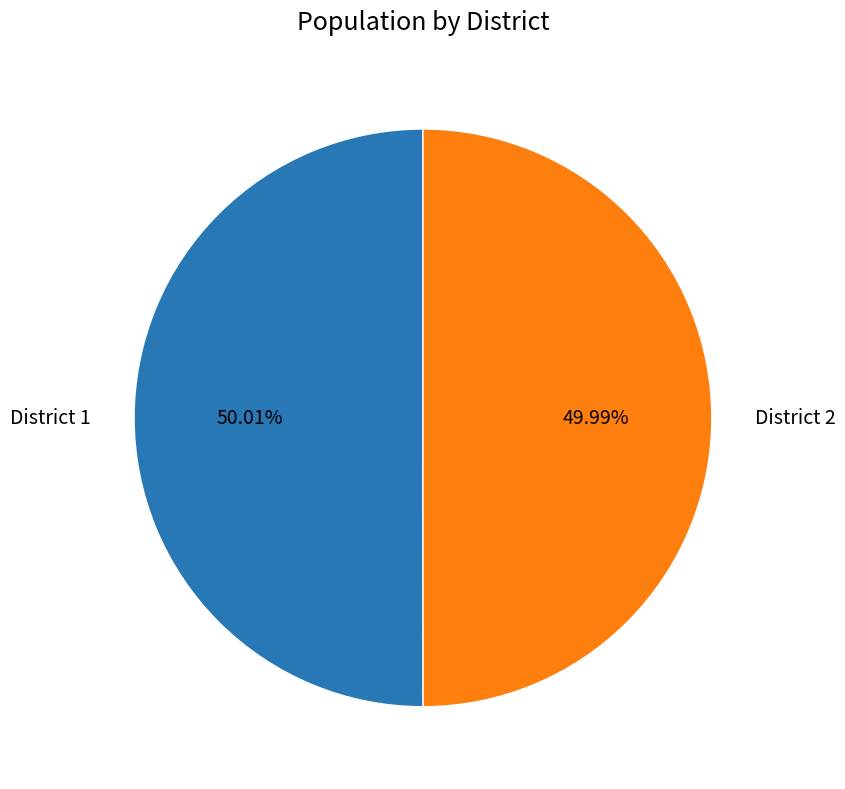

What percentage is the District 1 slice, to the nearest percent?

50%